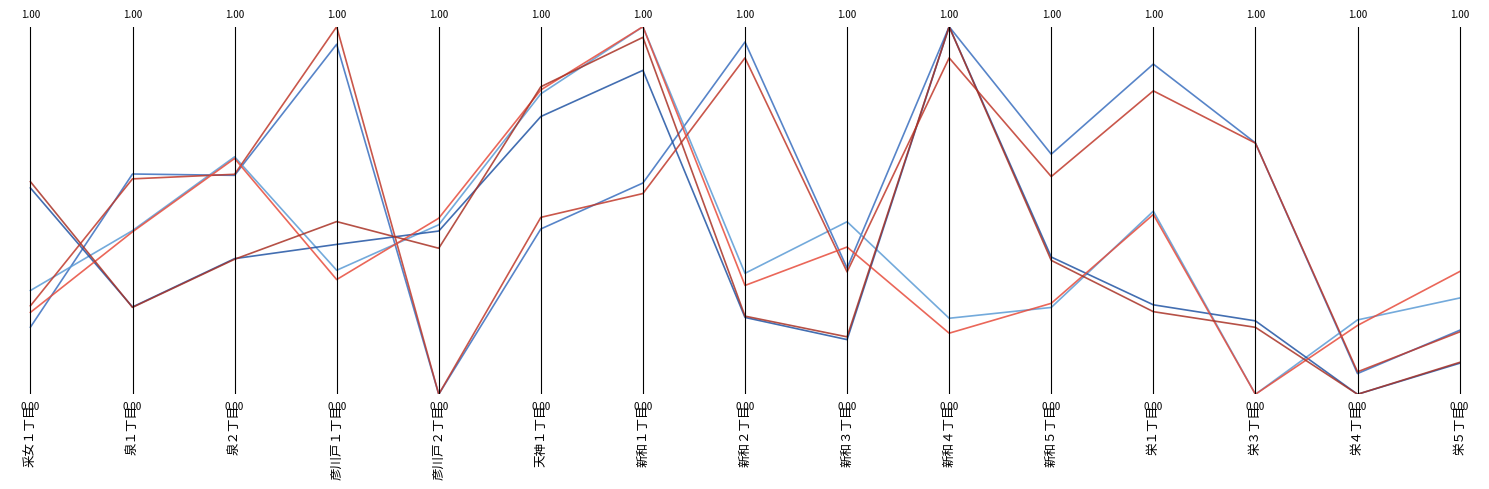

Does the chart display data point markers on the line(s)?

No